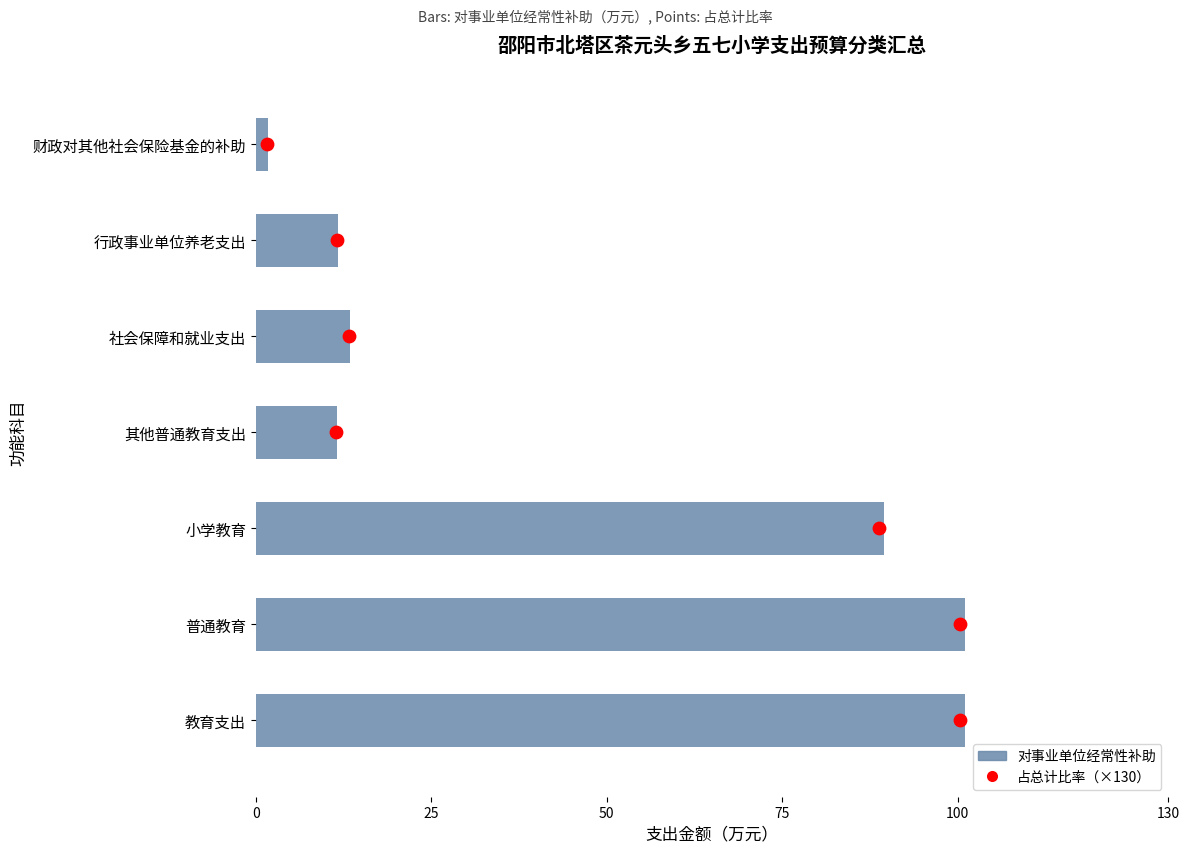

Which series contains the highest Y value?

对事业单位经常性补助